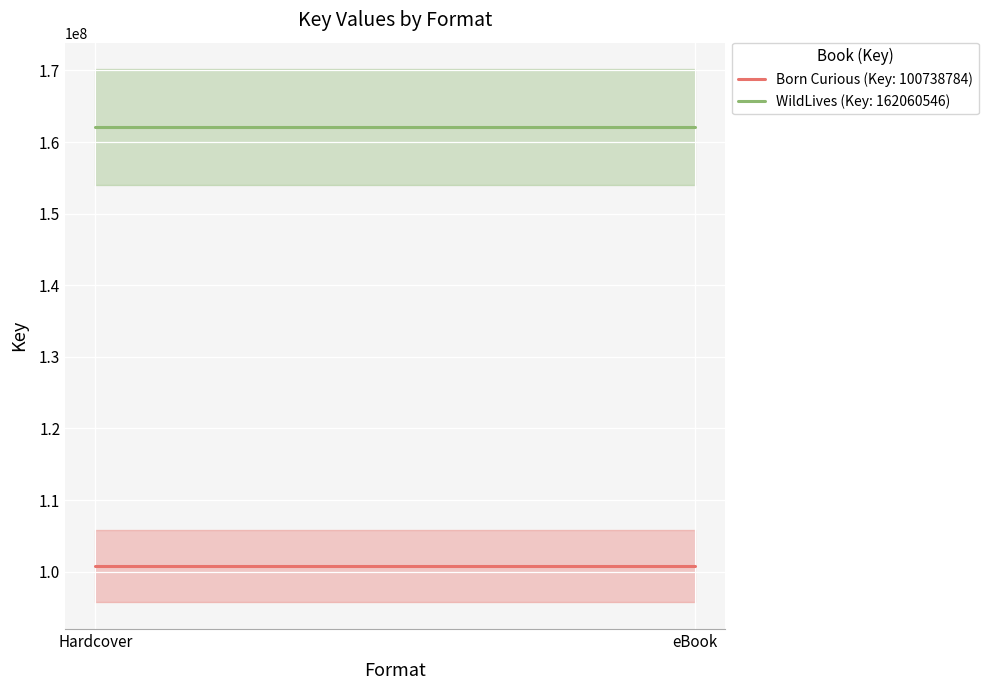

What is the label of the 1st point from the left?

Hardcover